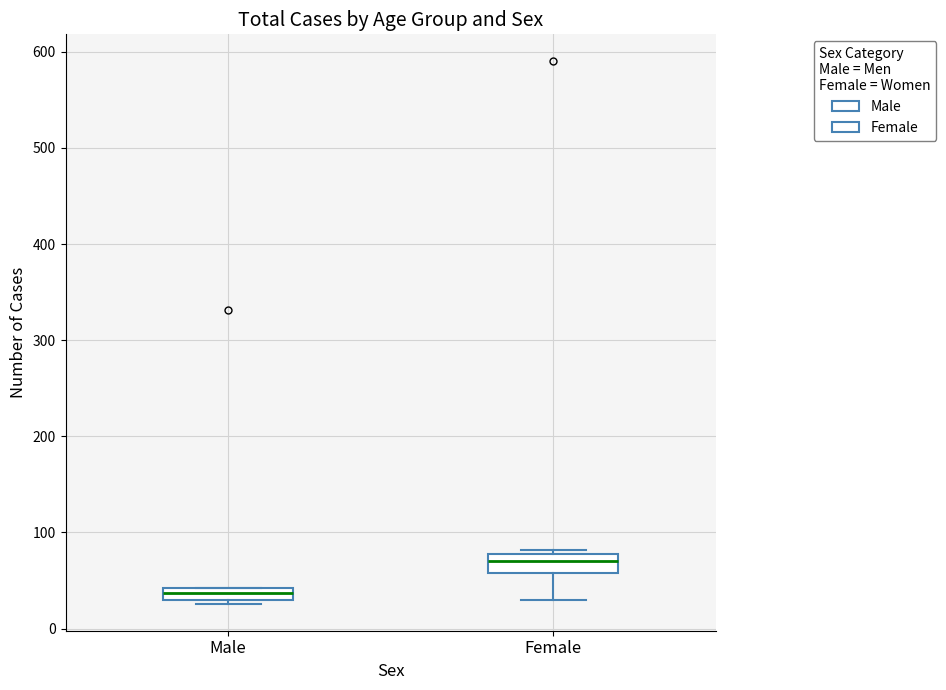

Where is the lower edge of the box for Male on the y-axis? The values are not printed on the chart, so give them approximately, as read against the axis.

30